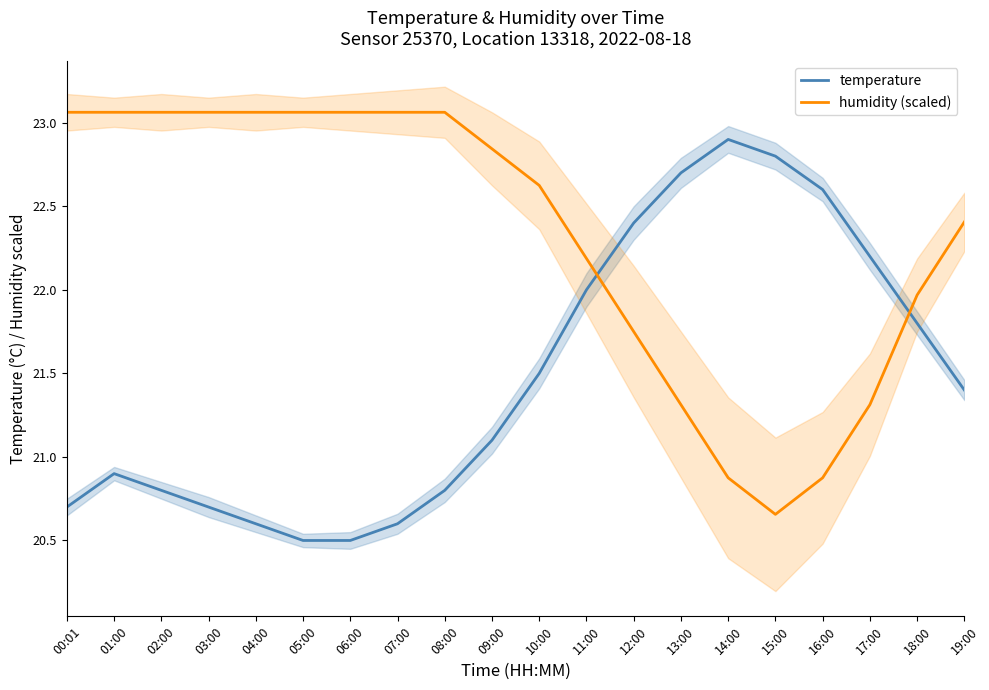

What is the sum of all humidity (scaled) values?

446.4